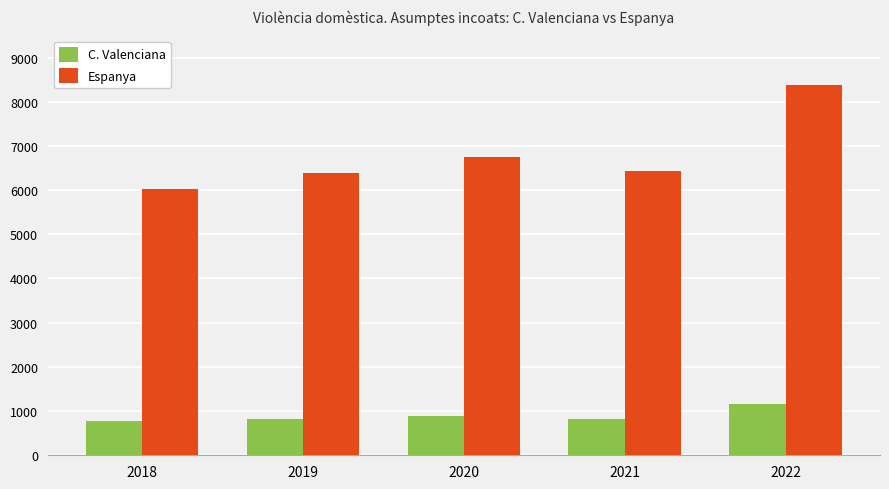

What is the difference between the highest and lowest values at 2018?

5250